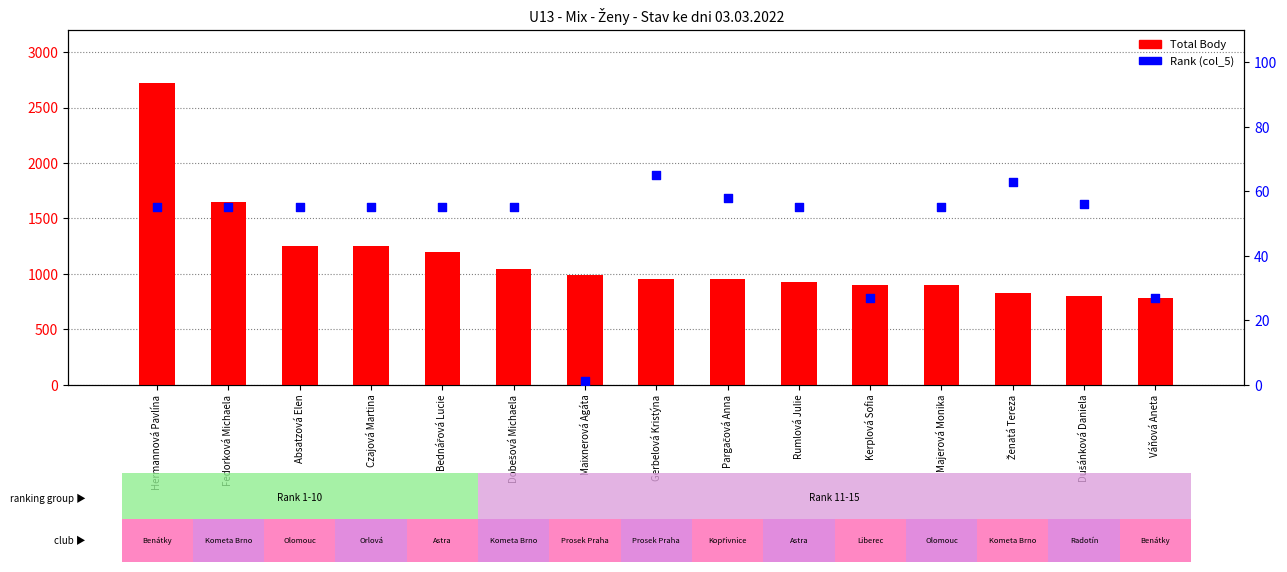

Which series contains the lowest Y value?

Rank (col_5)